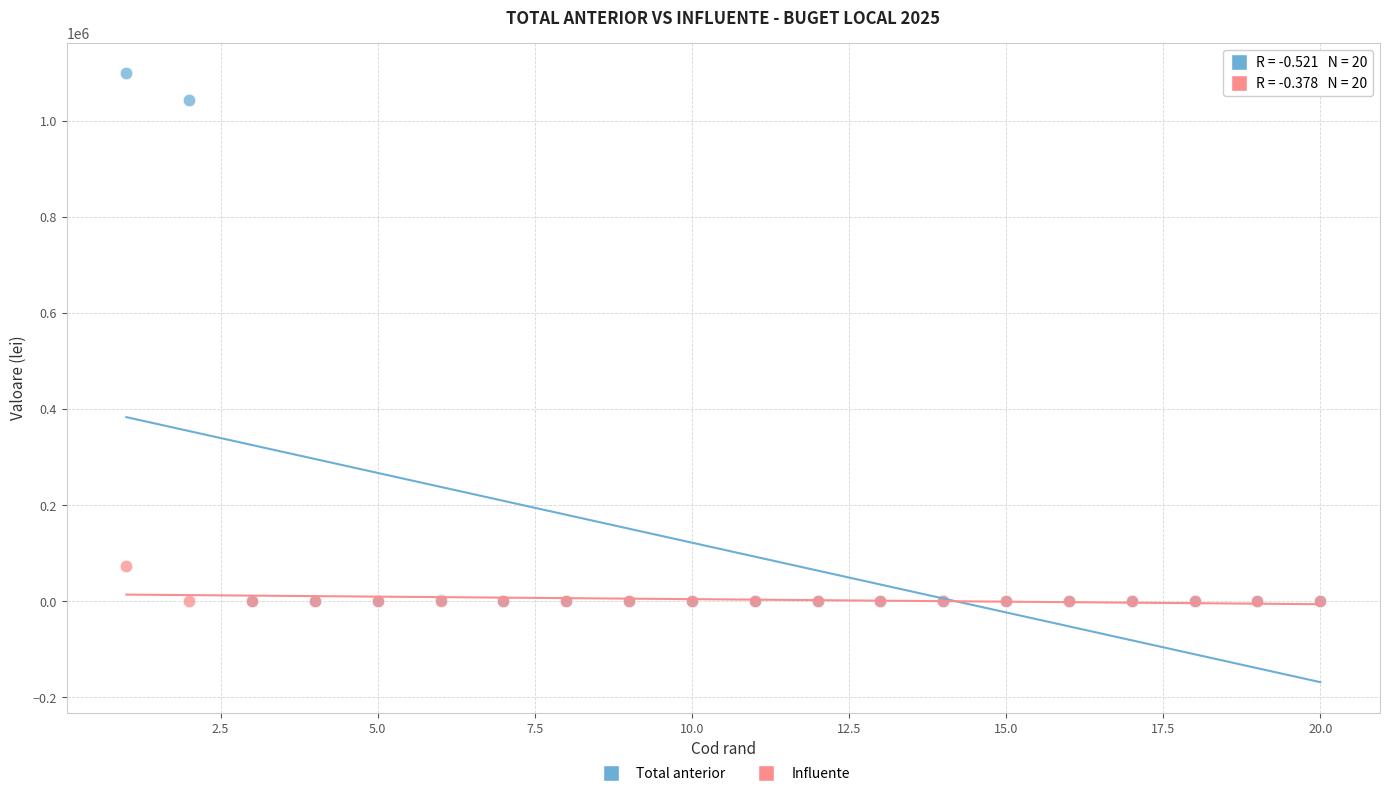

Which series contains the highest Y value?

Total anterior